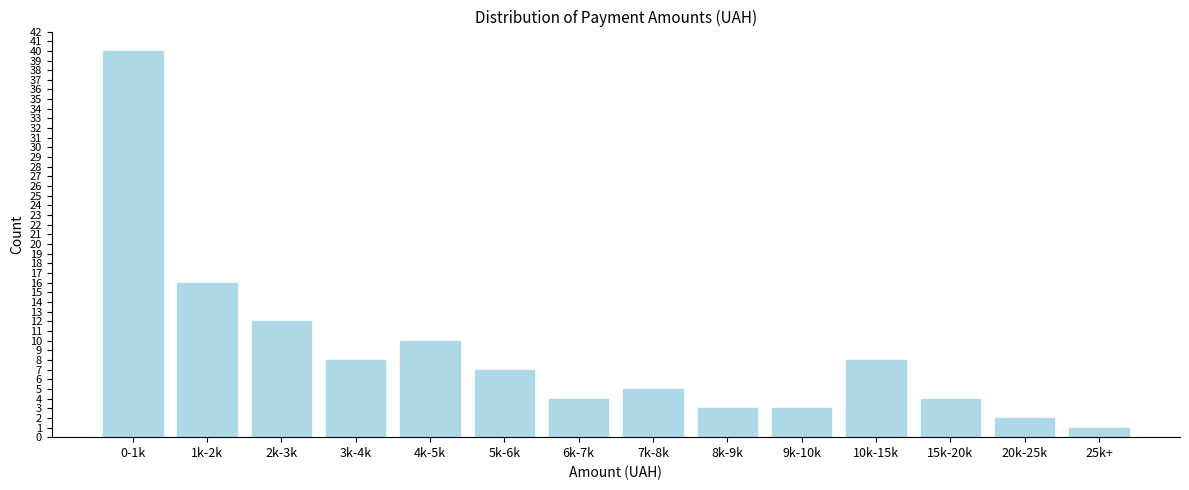

Reading left to right, extract all data points from this chart.

40	16	12	8	10	7	4	5	3	3	8	4	2	1